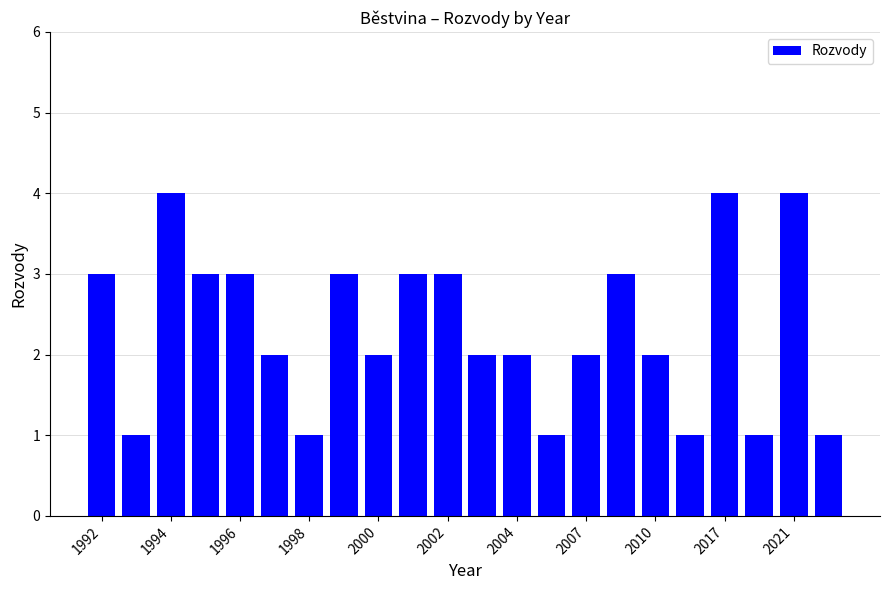

What is the greatest value displayed?

4